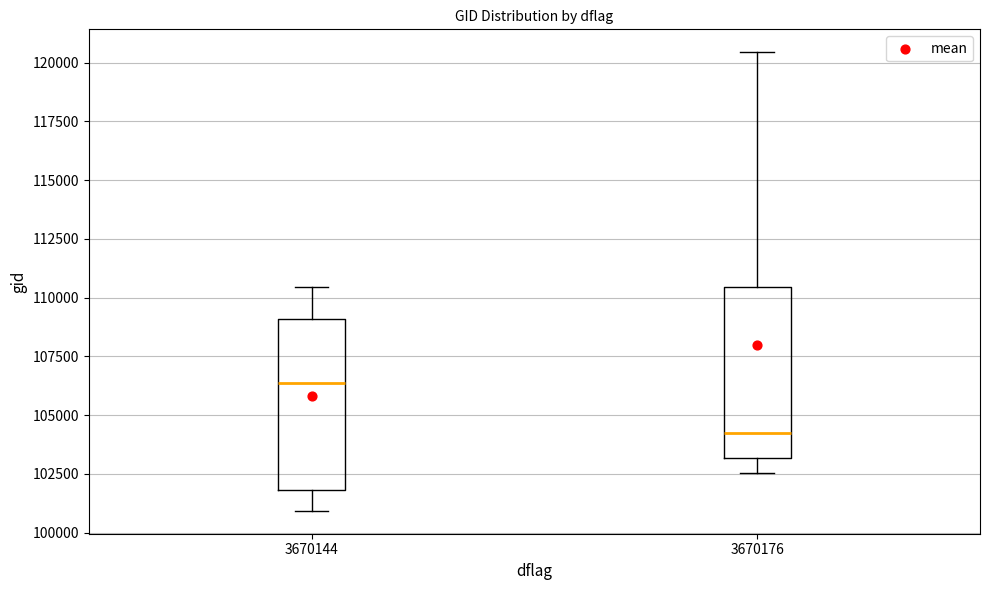

Reading left to right, read every box against the y-axis: the position of its median line, the range the box covers, and the ends of its whiskers. The values are not printed on the chart, so give them approximately, as read against the axis.

3670144: median 106500, box 102000 to 109000, whiskers 101000 to 110500
3670176: median 104000, box 103000 to 110500, whiskers 102500 to 120500